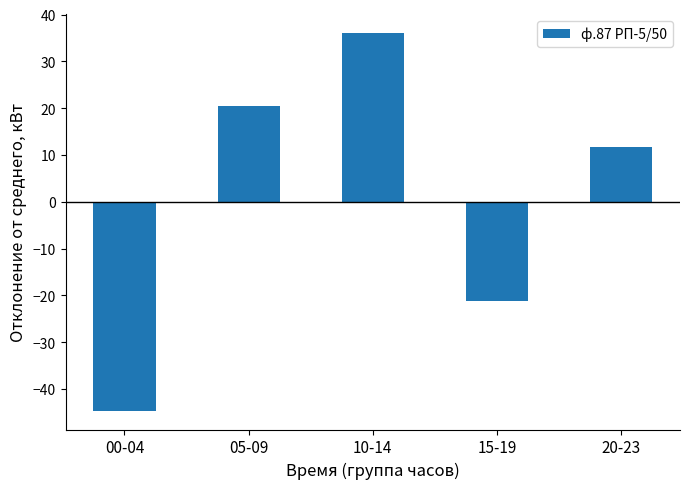

How many values are above zero?

3